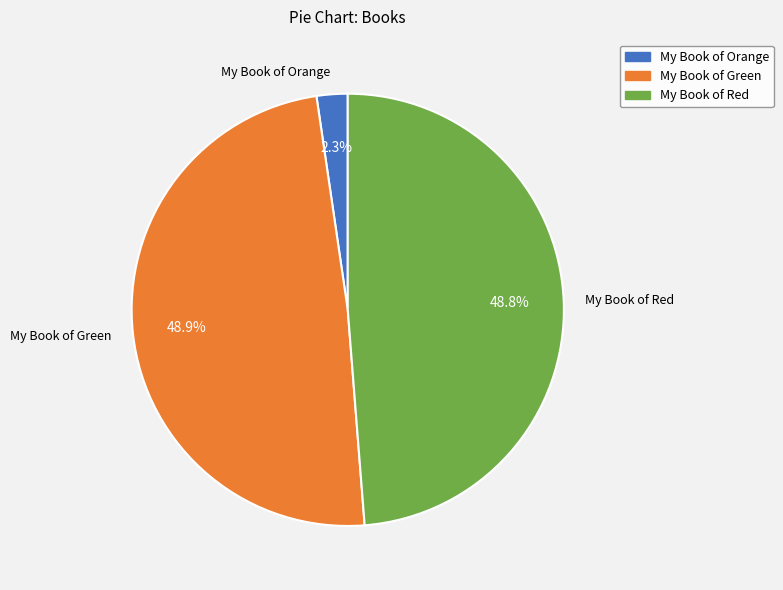

Does My Book of Green account for over 50% of the chart?

No